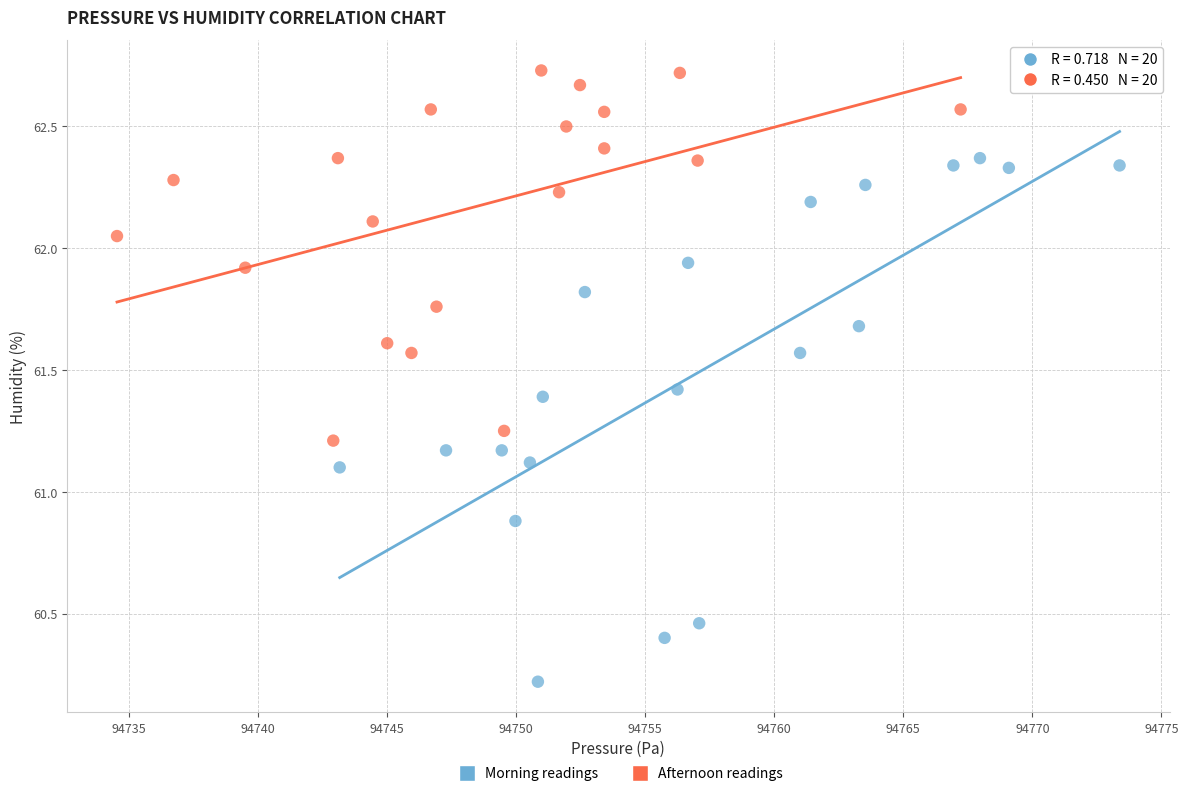

Which series reaches the minimum Y coordinate?

Morning readings